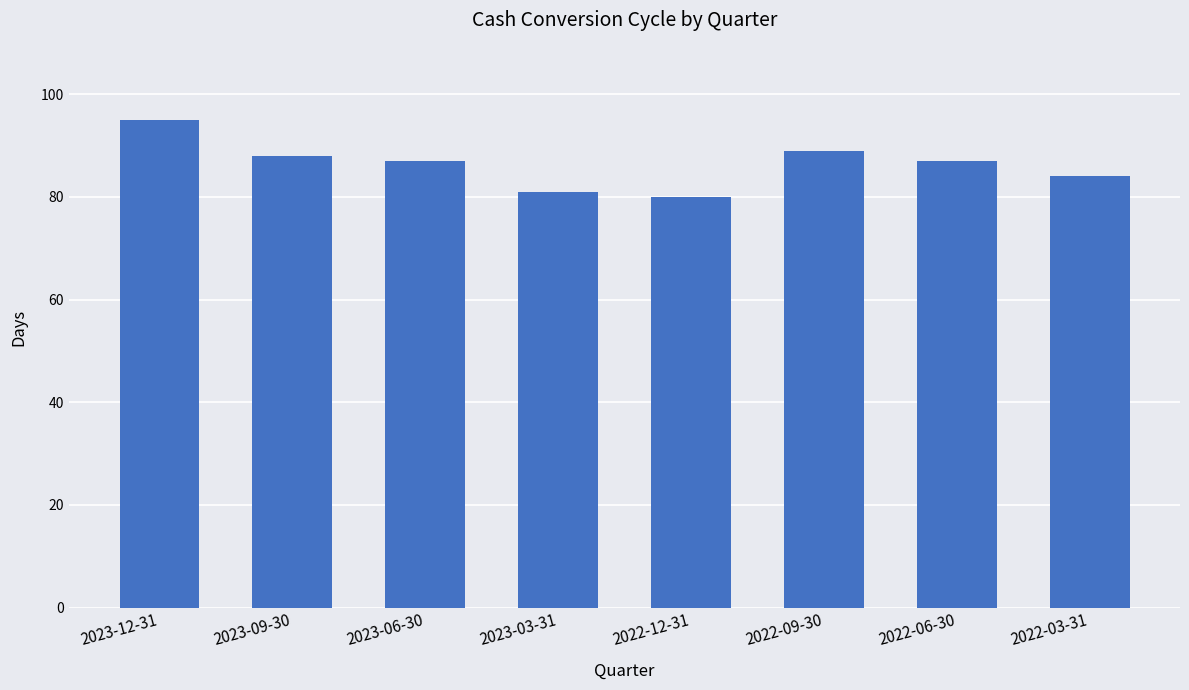

What is the smallest value displayed?

80